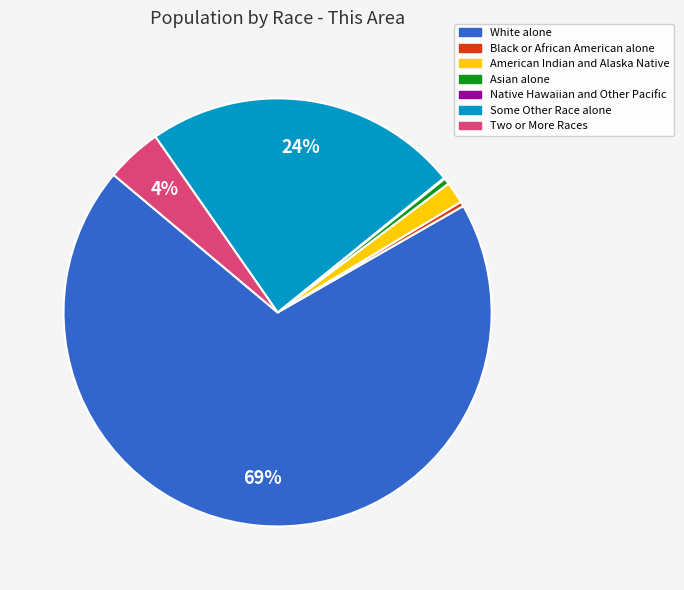

To the nearest percent, what is the combined percentage of Some Other Race alone and Black or African American alone?

24%